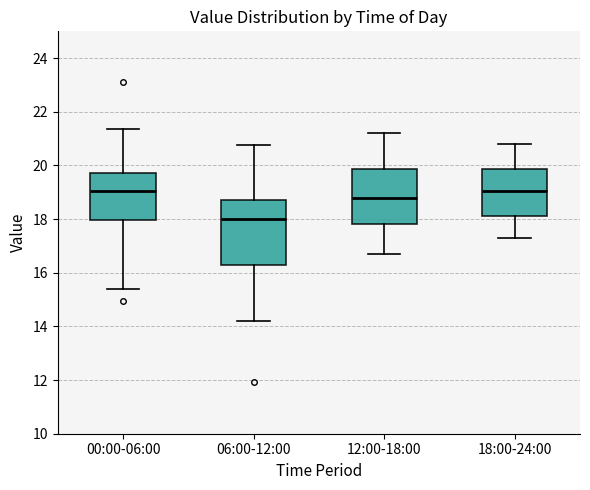

Reading left to right, read every box against the y-axis: the position of its median line, the range the box covers, and the ends of its whiskers. The values are not printed on the chart, so give them approximately, as read against the axis.

00:00-06:00: median 19.0, box 18.0 to 19.8, whiskers 15.4 to 21.4
06:00-12:00: median 18.0, box 16.4 to 18.8, whiskers 14.2 to 20.8
12:00-18:00: median 18.8, box 17.8 to 19.8, whiskers 16.8 to 21.2
18:00-24:00: median 19.0, box 18.2 to 19.8, whiskers 17.4 to 20.8